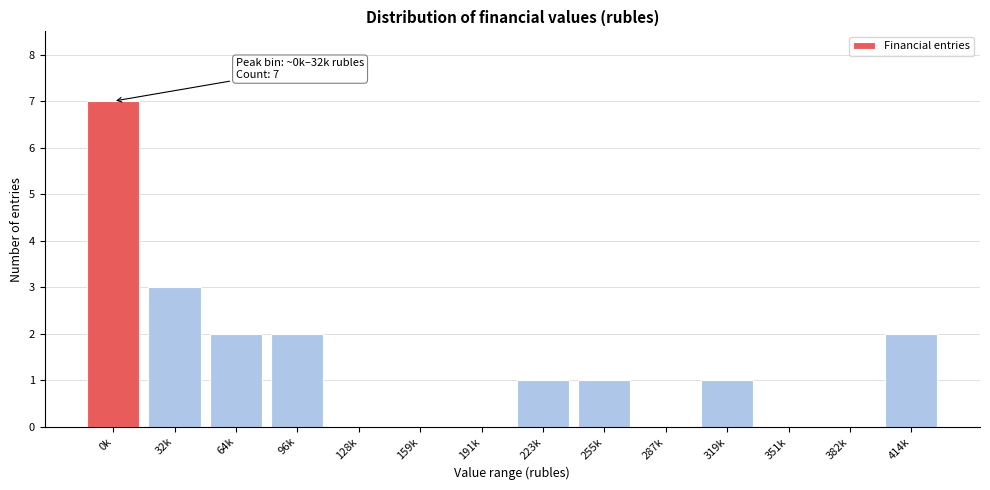

Reading left to right, extract all data points from this chart.

0k=7	32k=3	64k=2	96k=2	128k=0	159k=0	191k=0	223k=1	255k=1	287k=0	319k=1	351k=0	382k=0	414k=2